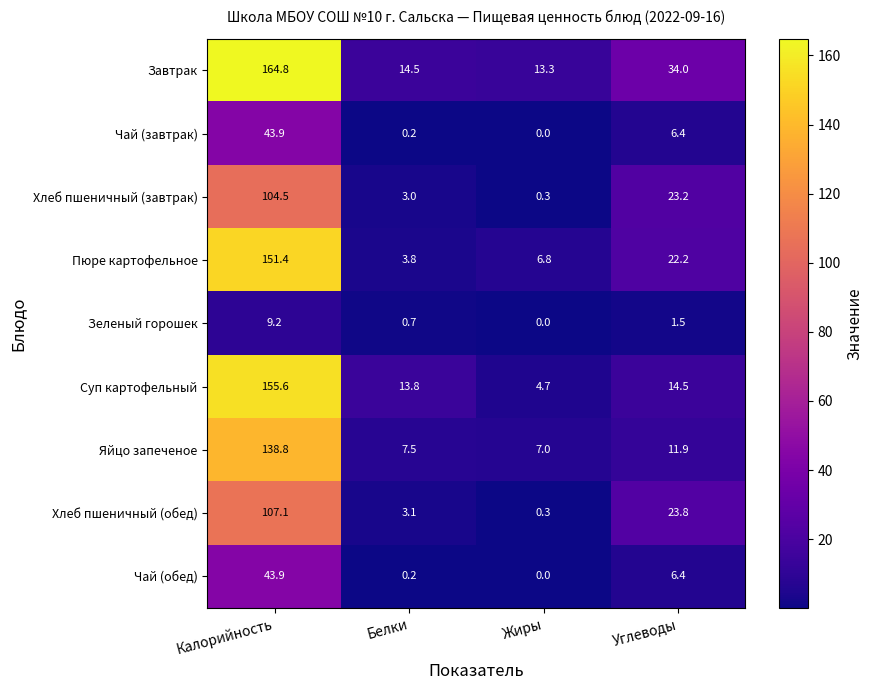

Count the number of categories in the chart.

4